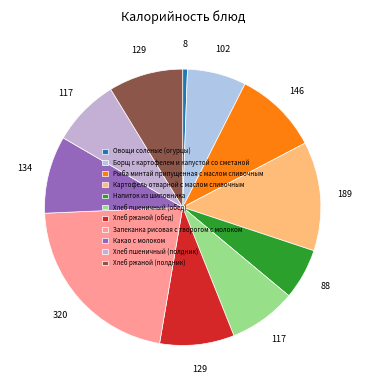

Which slice is the smallest?

Овощи соленые (огурцы)